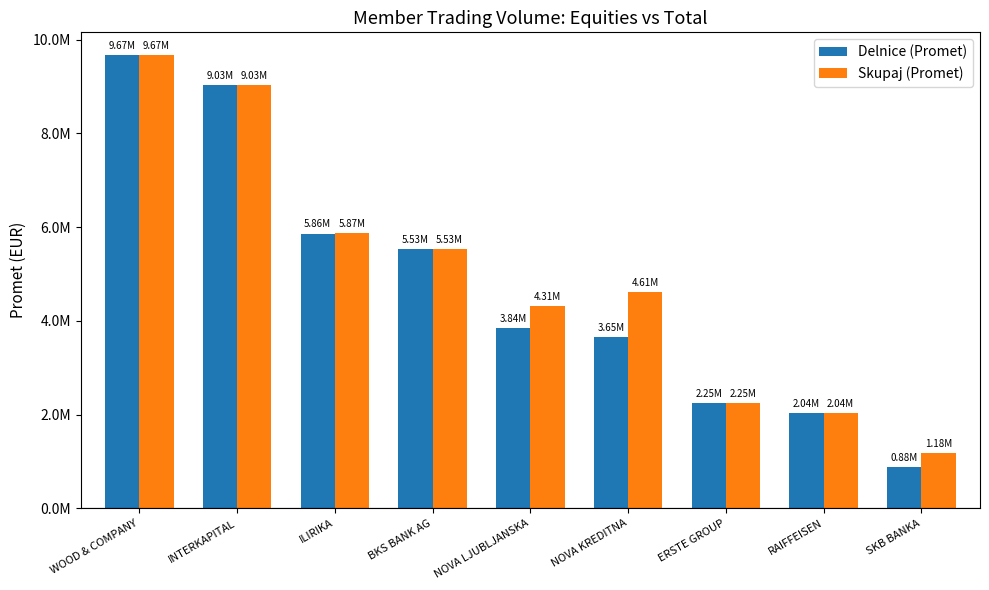

True or false: Delnice (Promet) has a value of 5527655.7 at BKS BANK AG.

True